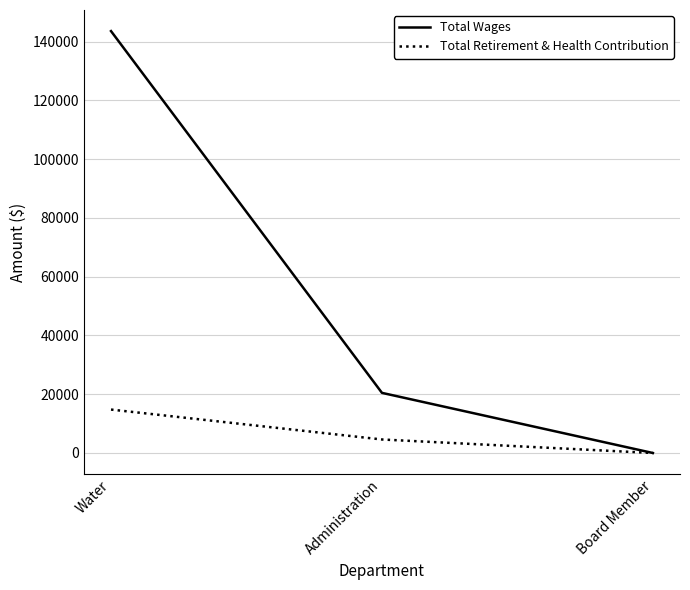

Reading left to right, transcribe all the data shown in this chart.

Total Wages: 143611	20469	0
Total Retirement & Health Contribution: 14785	4601	0